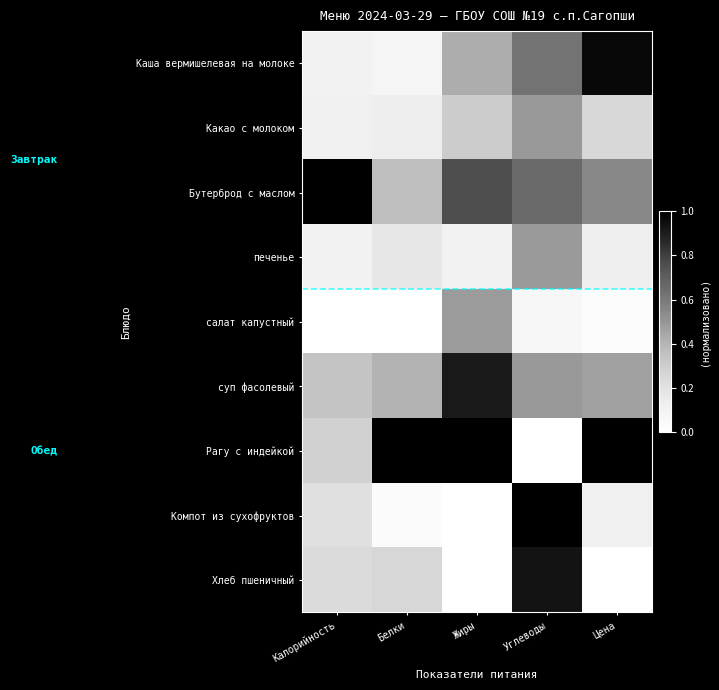

What is the greatest value displayed?

1.0